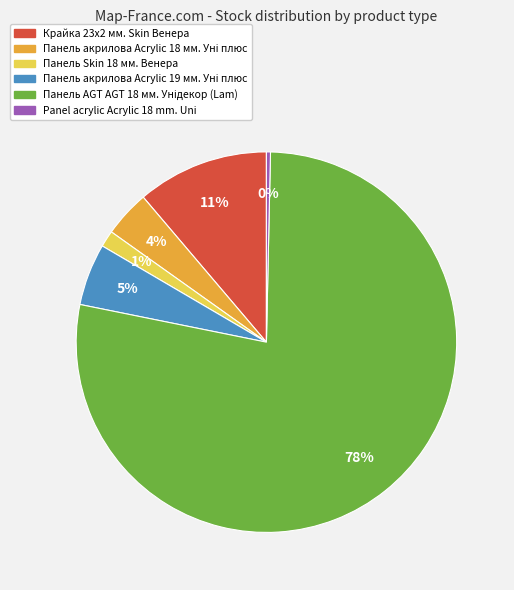

To the nearest percent, what is the average slice percentage?

17%